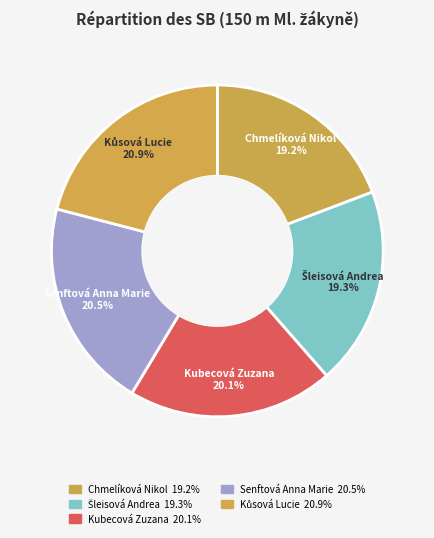

How many segments does this pie chart have?

5